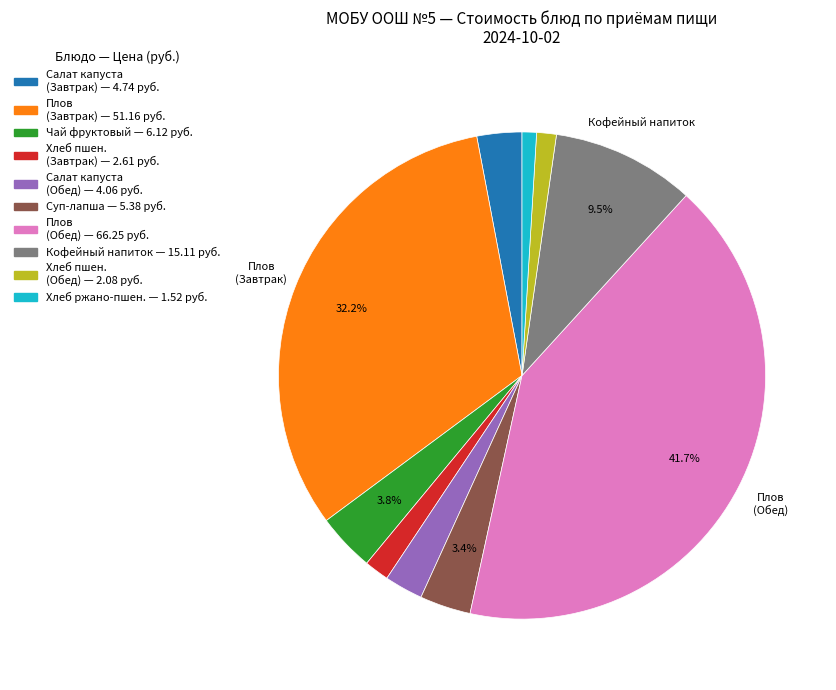

Is there any slice that represents more than half of the pie?

No